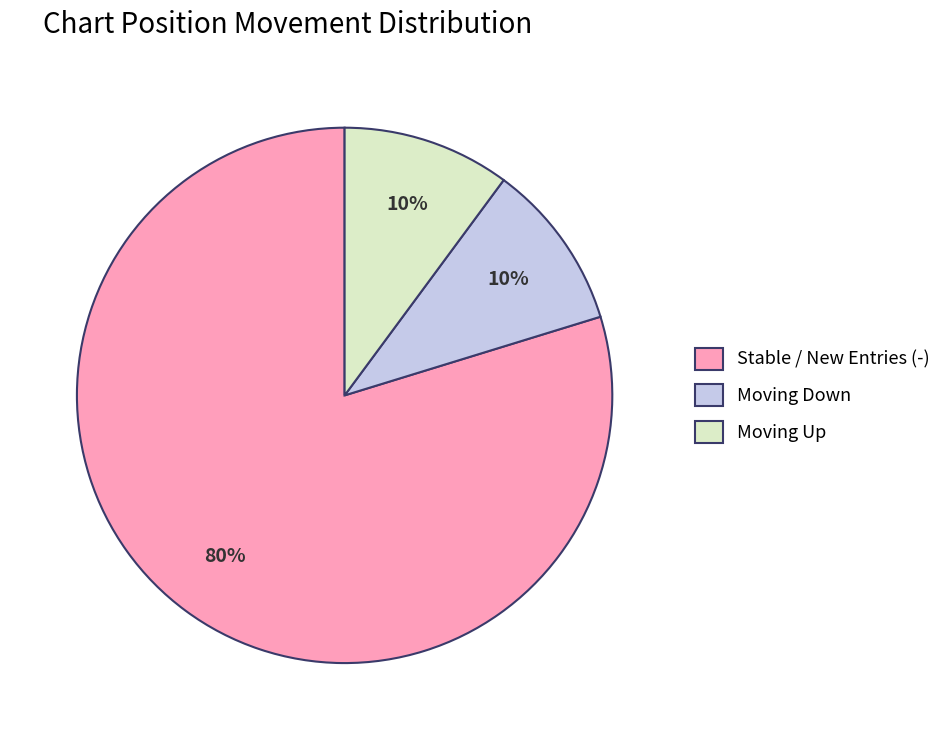

Approximately how many times larger is the value at Moving Down compared to Moving Up?

1.0